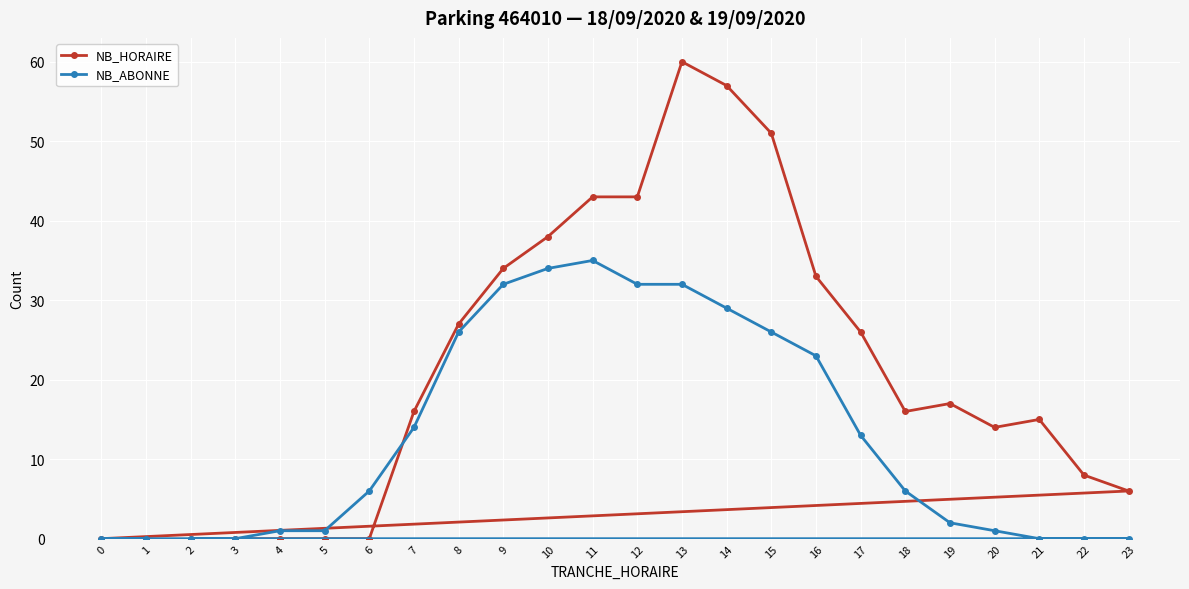

Which has a higher value, 18 or 13?

13